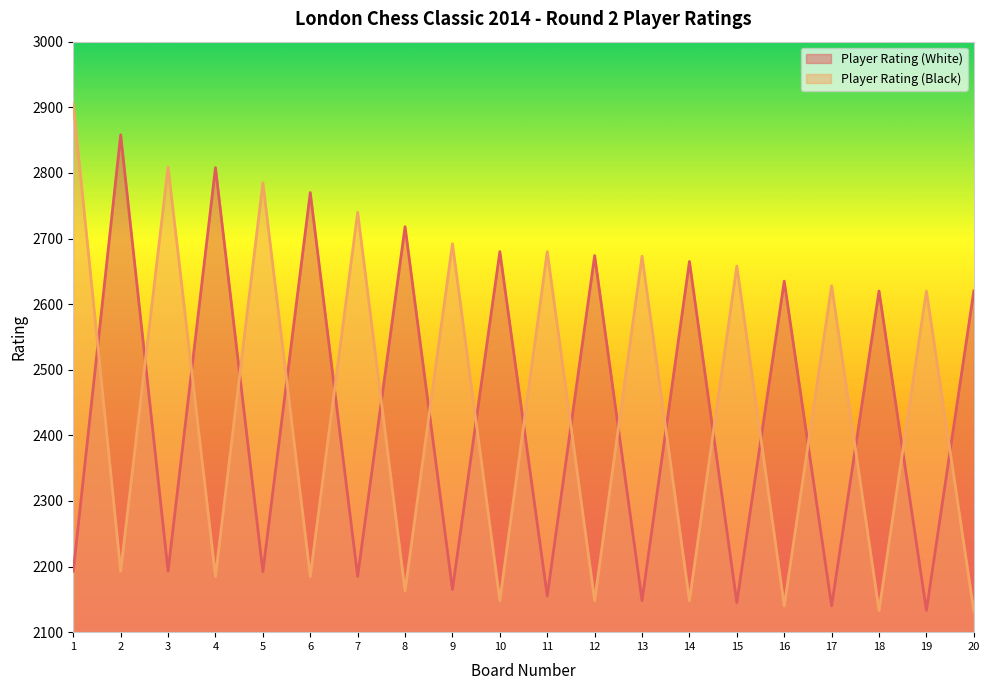

List the labels in order of Player Rating (Black) value, smallest first.

20, 18, 16, 10, 12, 14, 8, 4, 6, 2, 19, 17, 15, 13, 11, 9, 7, 5, 3, 1